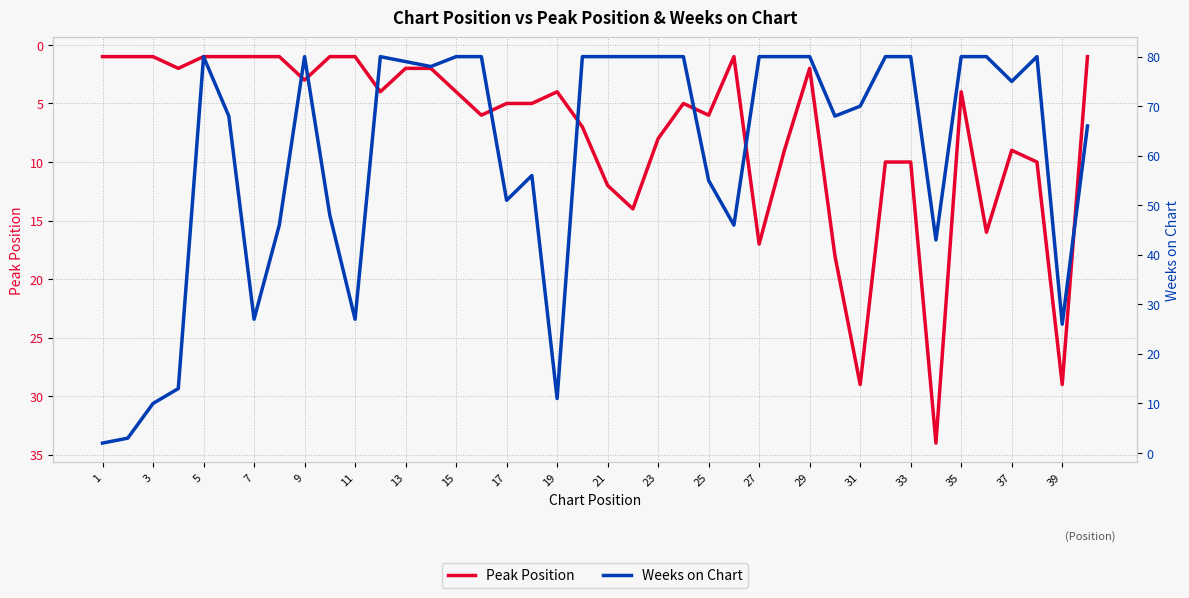

Read the Peak Position value at 39.

29